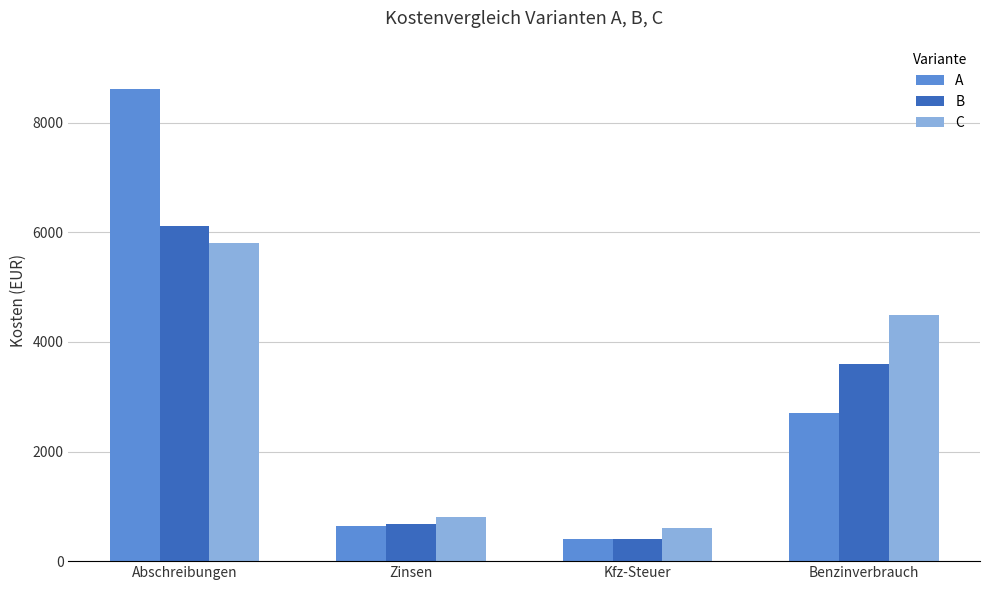

At which label does A first exceed 2700?

Abschreibungen